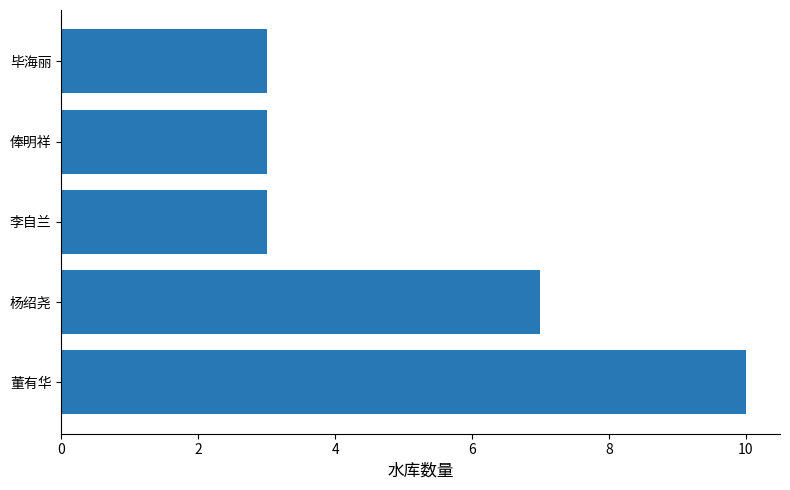

Where is the data nearest to the value 6?

杨绍尧